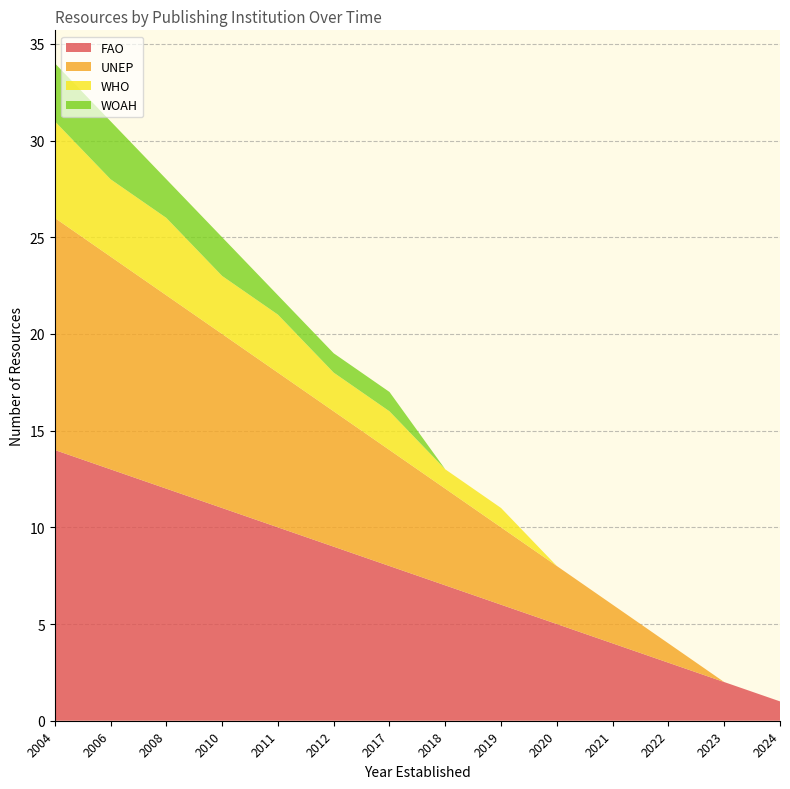

Reading left to right, extract all data points from this chart.

FAO: 2004=14	2006=13	2008=12	2010=11	2011=10	2012=9	2017=8	2018=7	2019=6	2020=5	2021=4	2022=3	2023=2	2024=1
UNEP: 2004=12	2006=11	2008=10	2010=9	2011=8	2012=7	2017=6	2018=5	2019=4	2020=3	2021=2	2022=1	2023=0	2024=0
WHO: 2004=5	2006=4	2008=4	2010=3	2011=3	2012=2	2017=2	2018=1	2019=1	2020=0	2021=0	2022=0	2023=0	2024=0
WOAH: 2004=3	2006=3	2008=2	2010=2	2011=1	2012=1	2017=1	2018=0	2019=0	2020=0	2021=0	2022=0	2023=0	2024=0